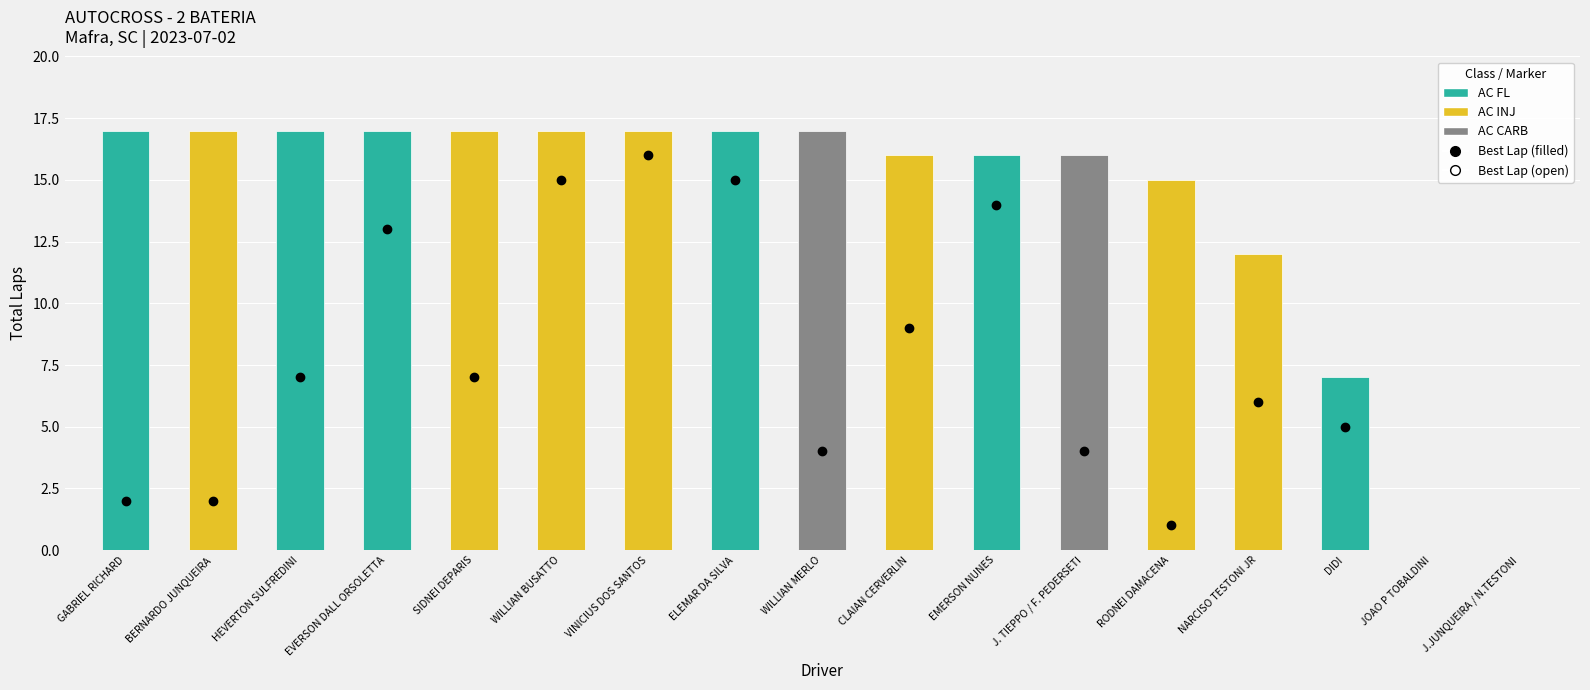

What is the difference between the second highest and minimum values in the Total Laps series?

17